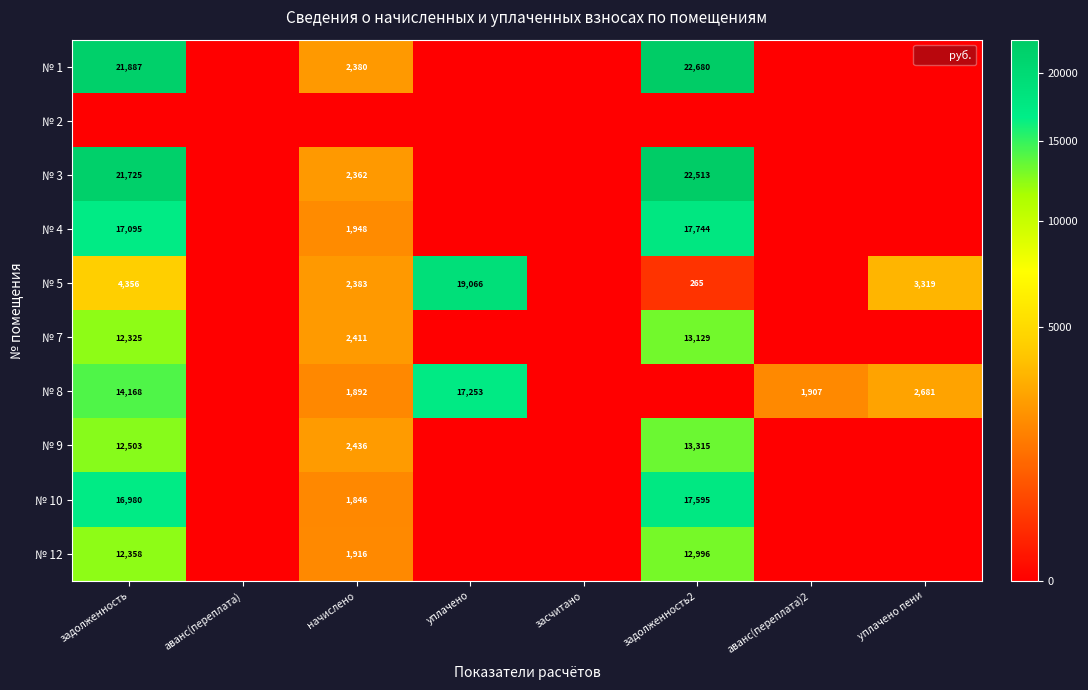

True or false: № 5 has a value of 19066 at уплачено.

True